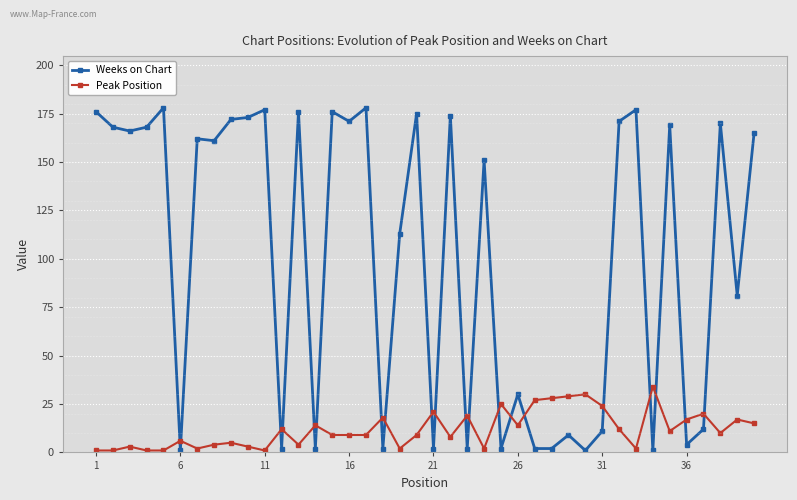

True or false: Weeks on Chart has more than 2 interior local peaks.

True